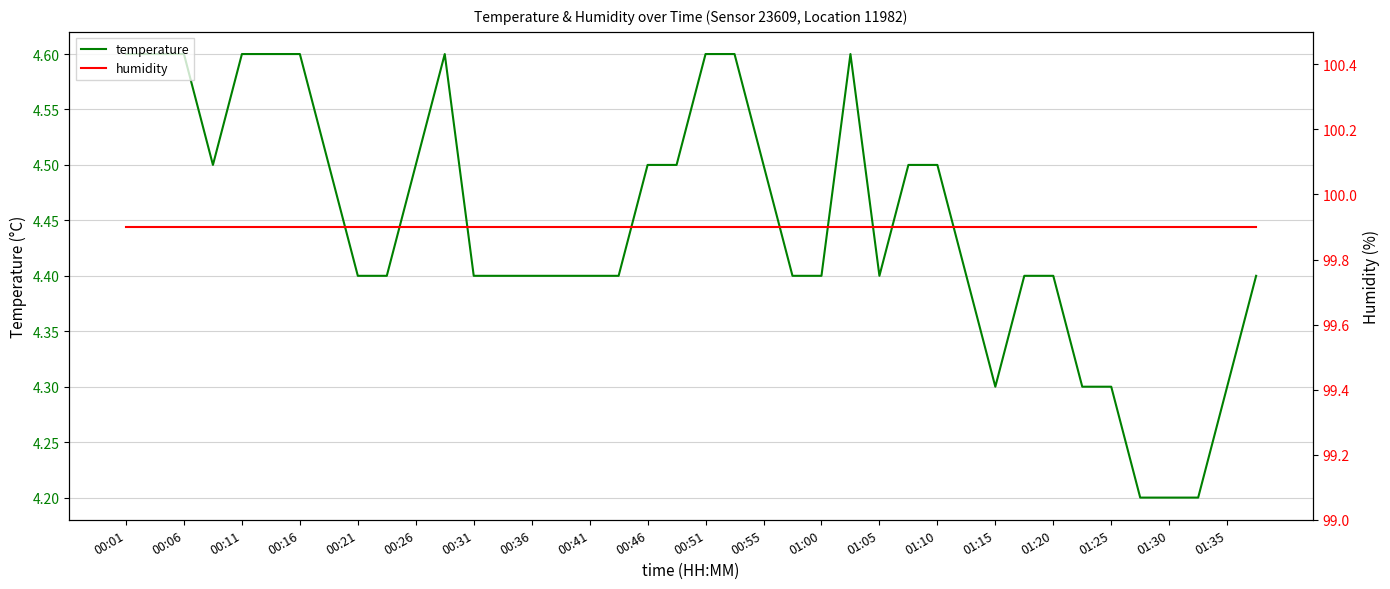

What is the value of the temperature point at the 16th from the left?

4.4